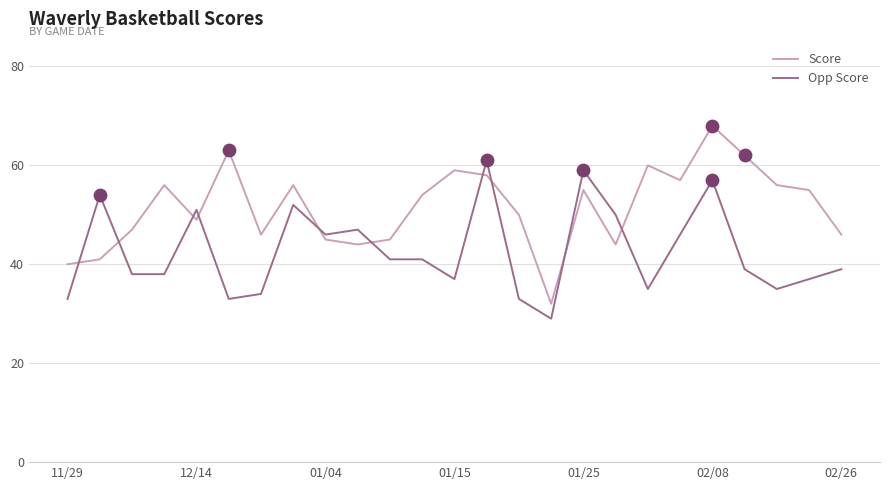

Which series has the widest spread of values?

Score